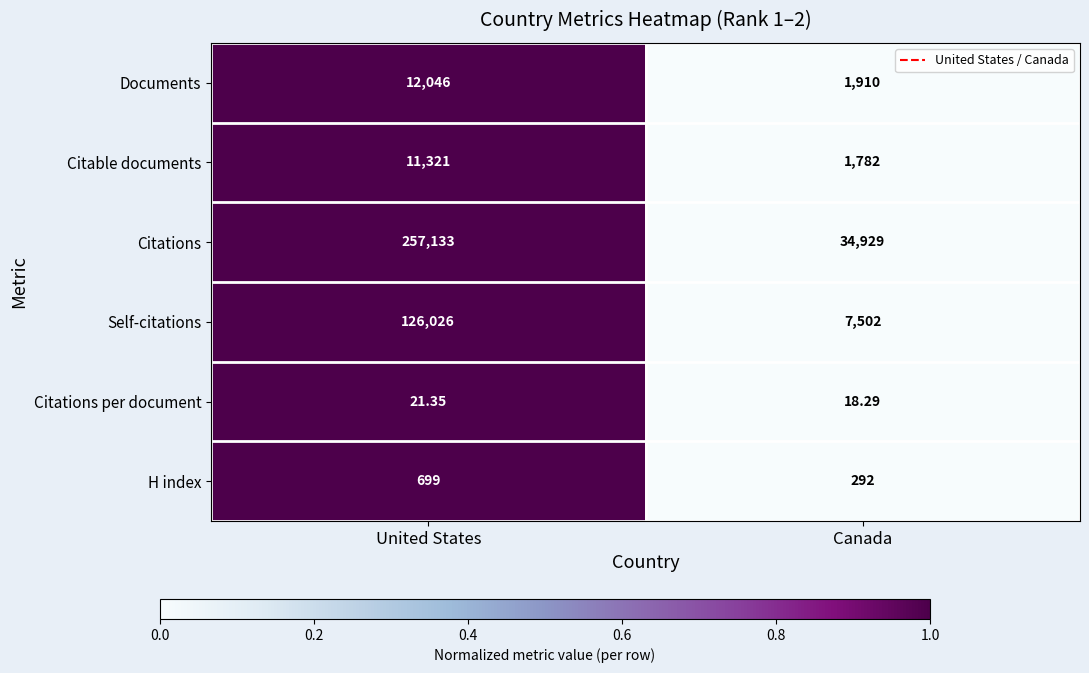

Which category has the lowest value in the Citations per document series?

Canada